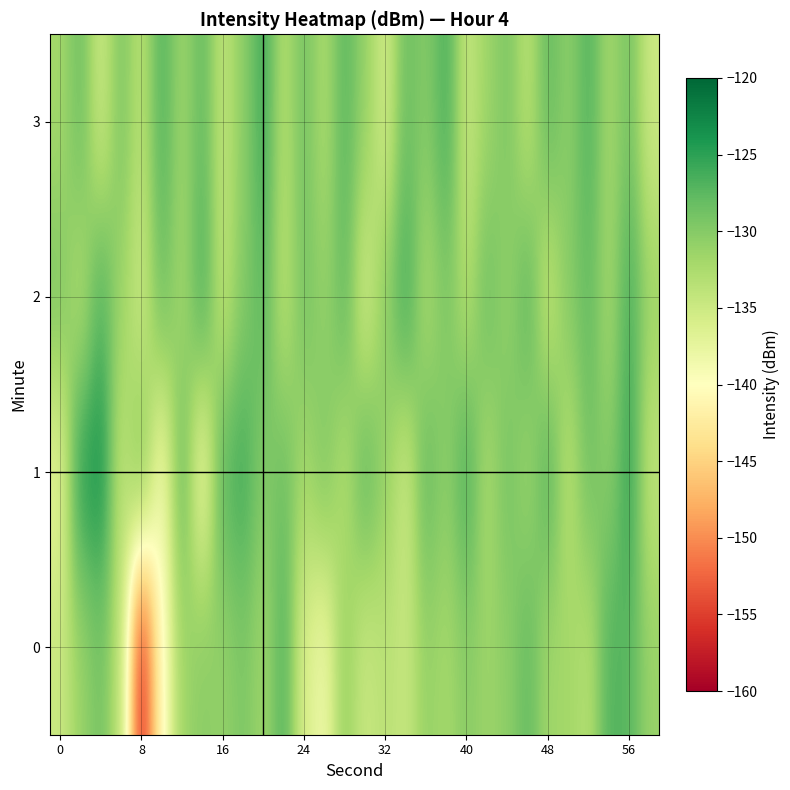

List the series in order of their peak value, highest first.

1, 2, 3, 0